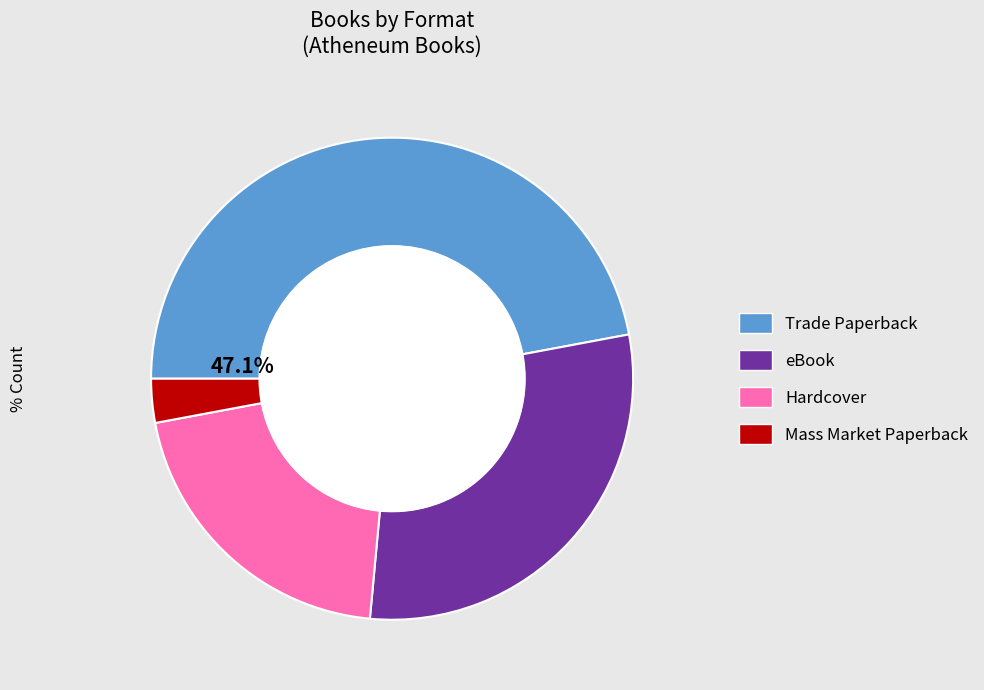

Combined, do Hardcover and Mass Market Paperback account for over 50%?

No